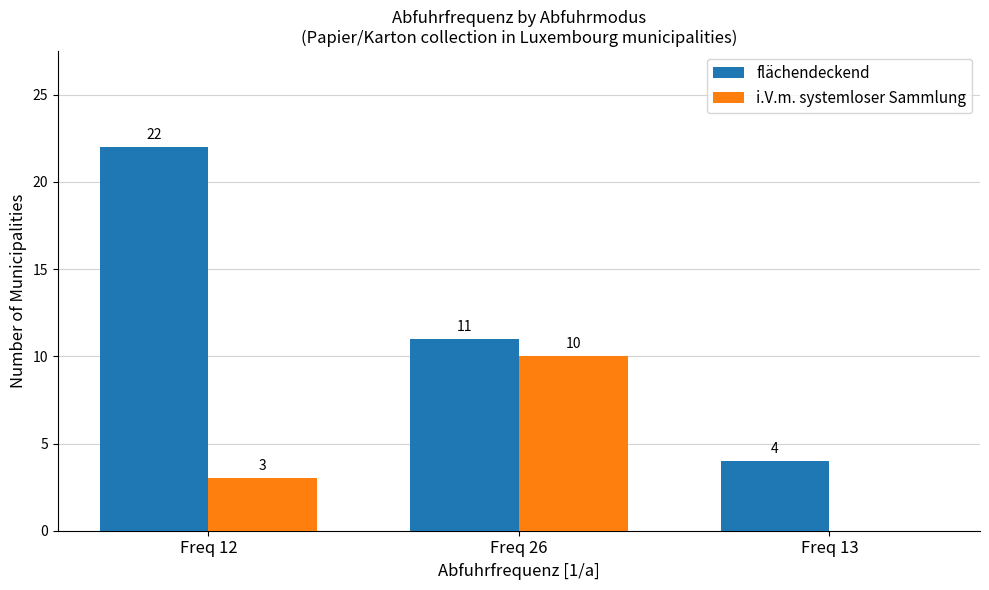

What is the highest value of the i.V.m. systemloser Sammlung series?

10